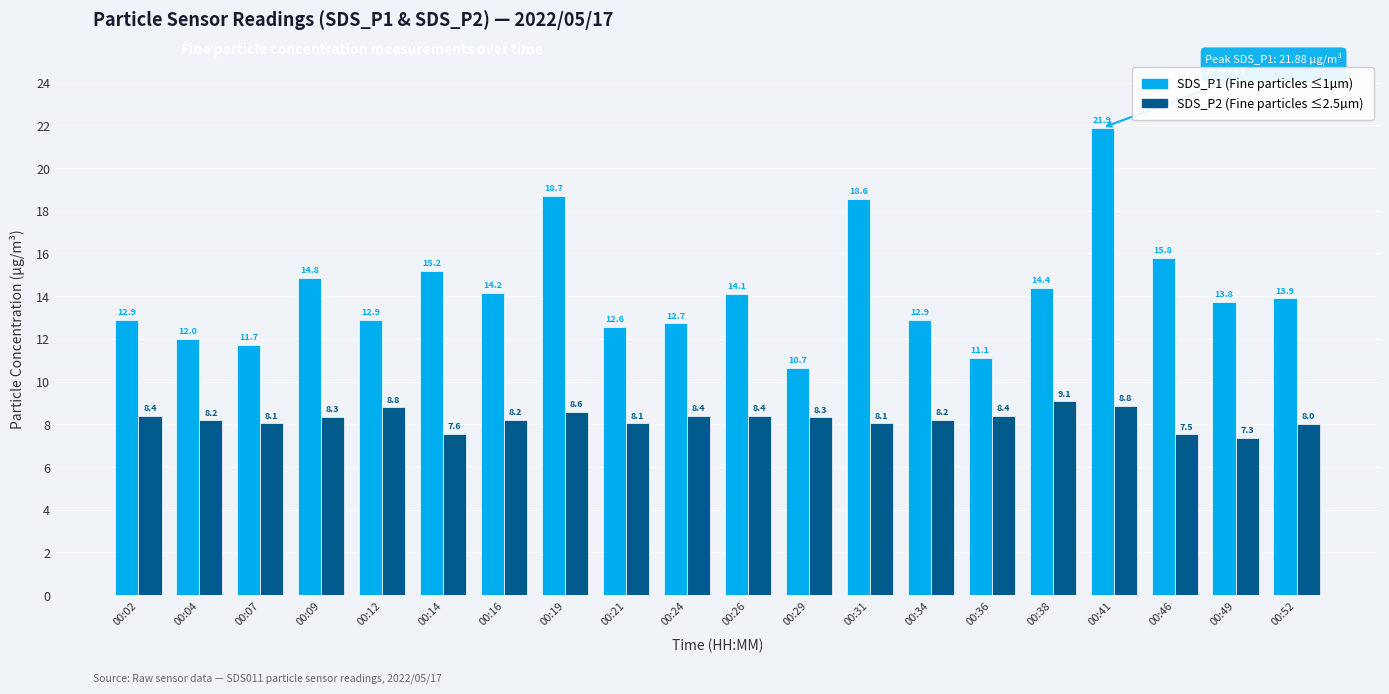

What is the difference between the highest and lowest values at 00:14?

7.6